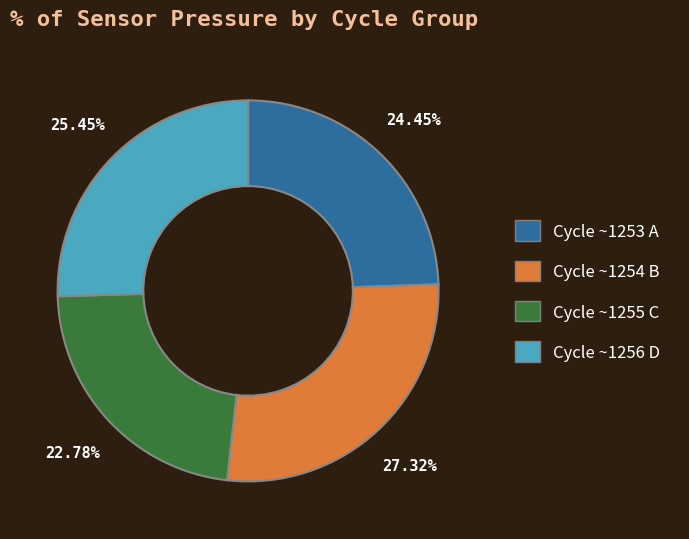

Is there a majority slice in this chart?

No